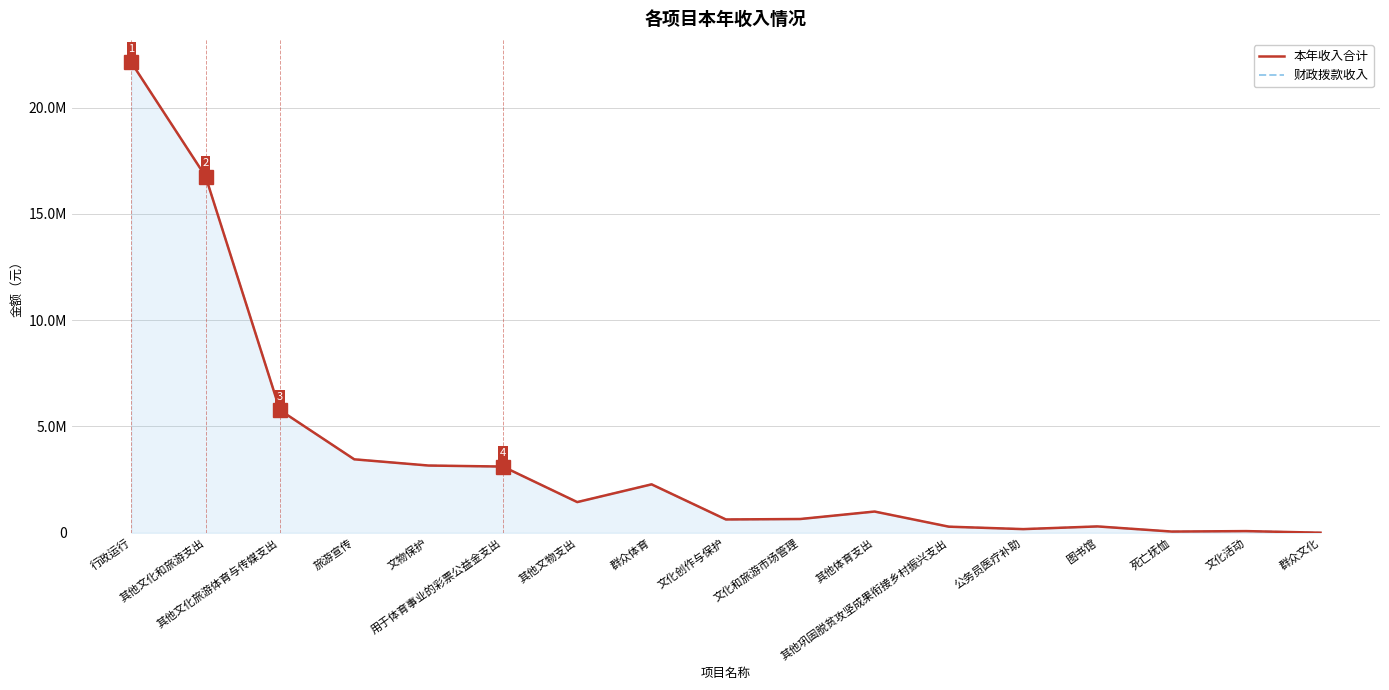

The value of 财政拨款收入 at 文物保护 is 3163808.2. True or false?

True